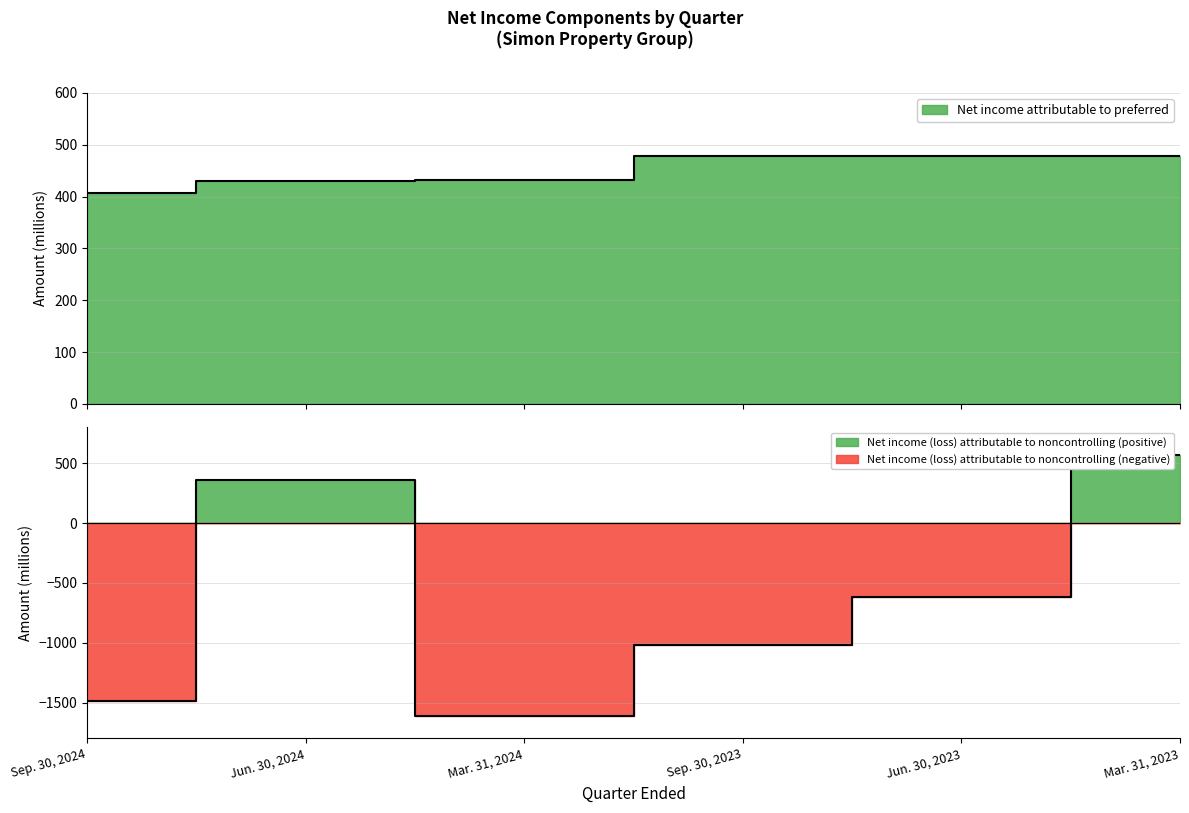

Reading left to right, list all the values displayed in this chart.

Net income attributable to preferred: Sep. 30, 2024=406	Jun. 30, 2024=431	Mar. 31, 2024=432	Sep. 30, 2023=479	Jun. 30, 2023=478	Mar. 31, 2023=479
Net income (loss) attributable to noncontrolling: Sep. 30, 2024=-1487	Jun. 30, 2024=364	Mar. 31, 2024=-1615	Sep. 30, 2023=-1019	Jun. 30, 2023=-622	Mar. 31, 2023=572